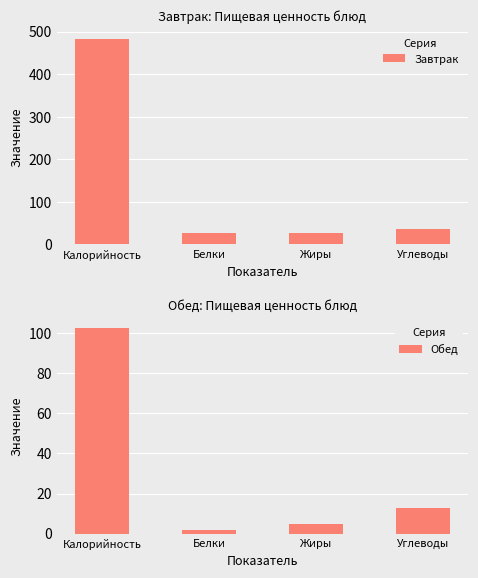

What is the approximate value of Завтрак at Жиры?

26.8